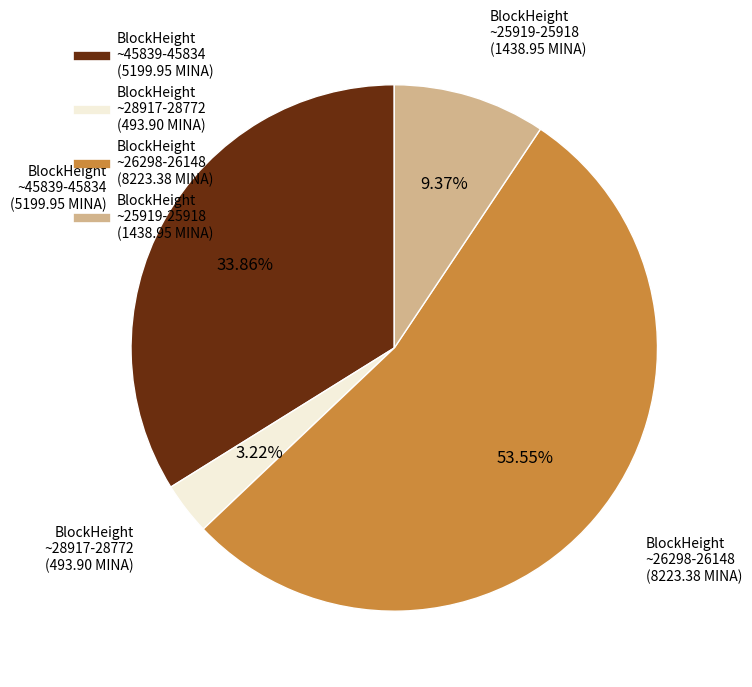

Does any single category account for the majority?

Yes